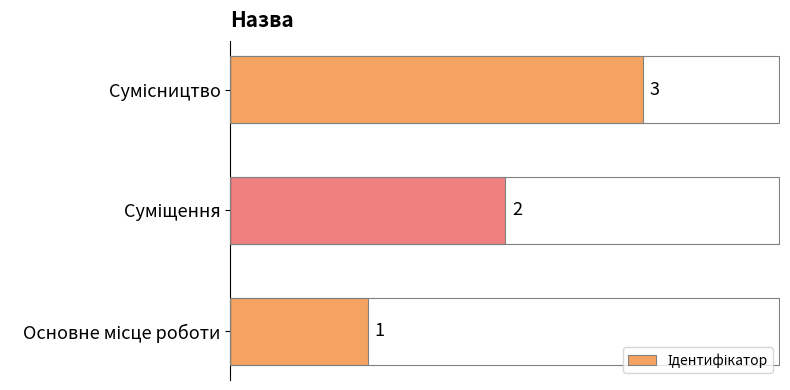

What is the maximum value shown in the chart?

3